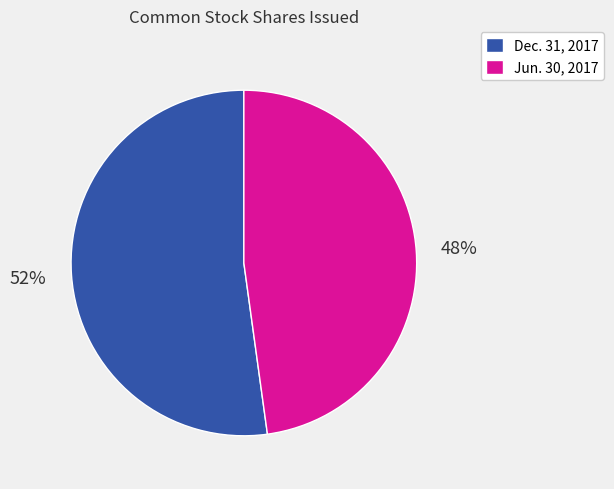

Which slice is the smallest?

Jun. 30, 2017